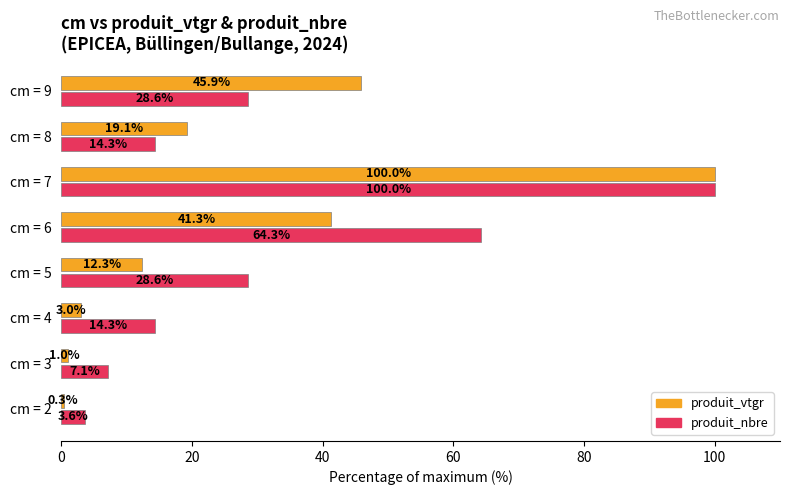

What is the sum of the produit_vtgr values at cm = 3 and cm = 9?

46.9